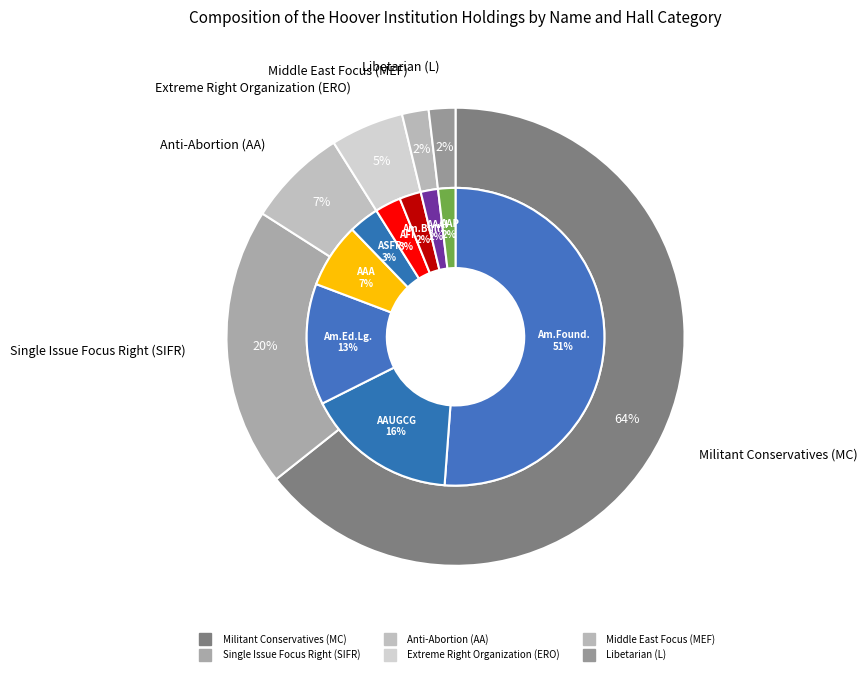

Between Americans for a Sound Foreign Policy and Americanism Educational League, which is larger?

Americanism Educational League